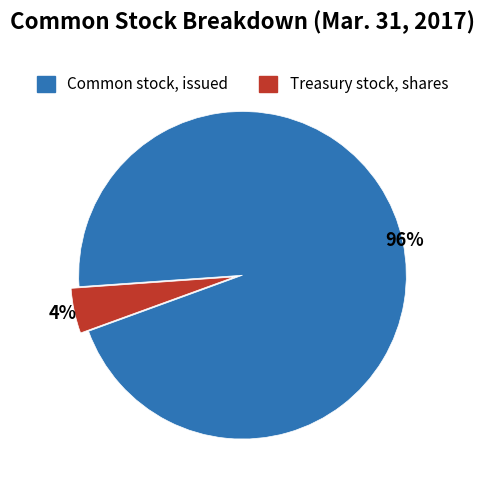

Is there any slice that represents more than half of the pie?

Yes